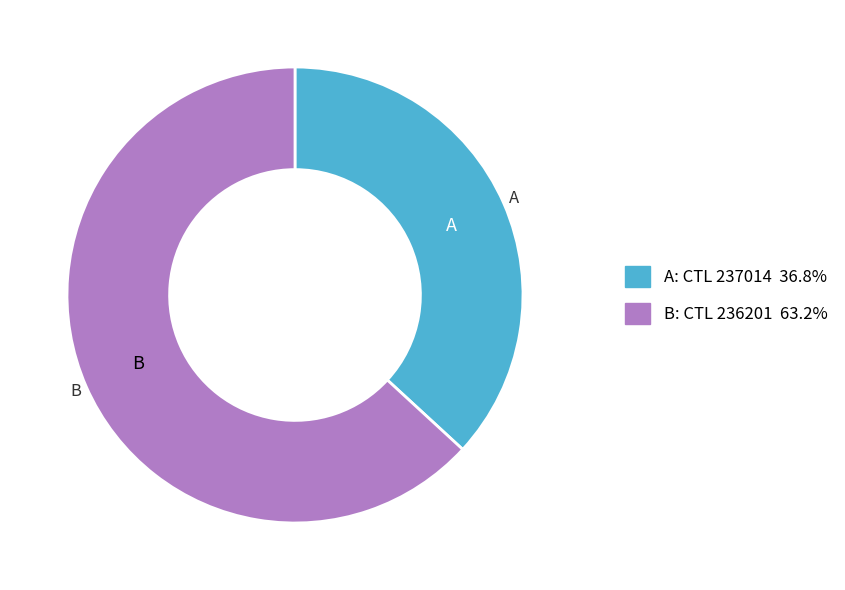

Count the number of slices in the pie.

2